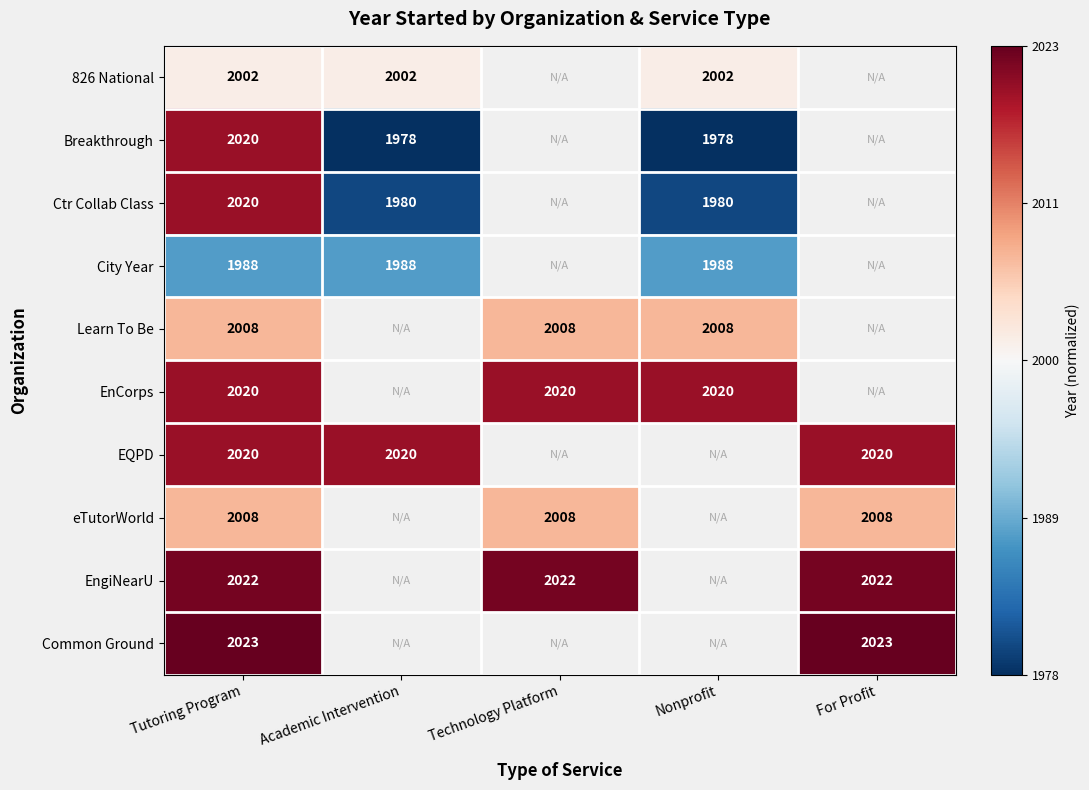

At which label does 826 National reach its minimum?

Tutoring Program